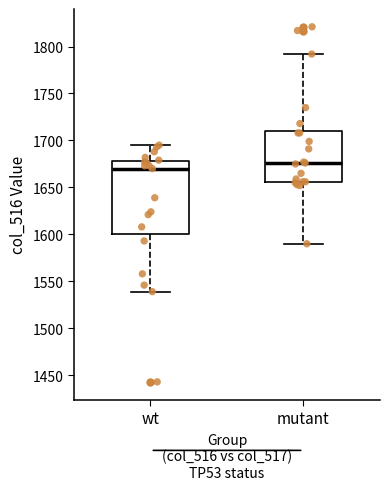

Reading left to right, read every box against the y-axis: the position of its median line, the range the box covers, and the ends of its whiskers. The values are not printed on the chart, so give them approximately, as read against the axis.

wt: median 1670, box 1600 to 1680, whiskers 1540 to 1695
mutant: median 1675, box 1655 to 1710, whiskers 1590 to 1790